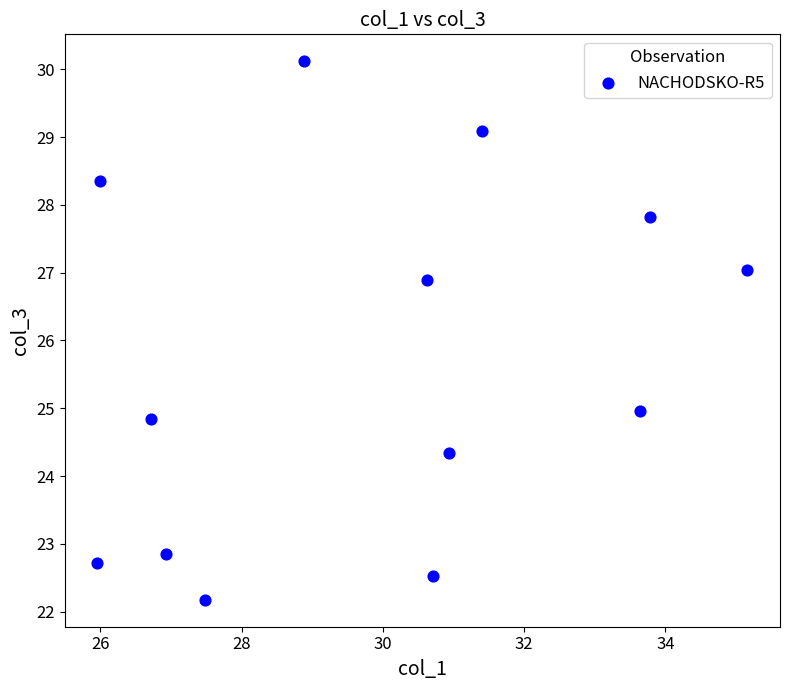

What is the range of Y values (max minus min)?

7.9